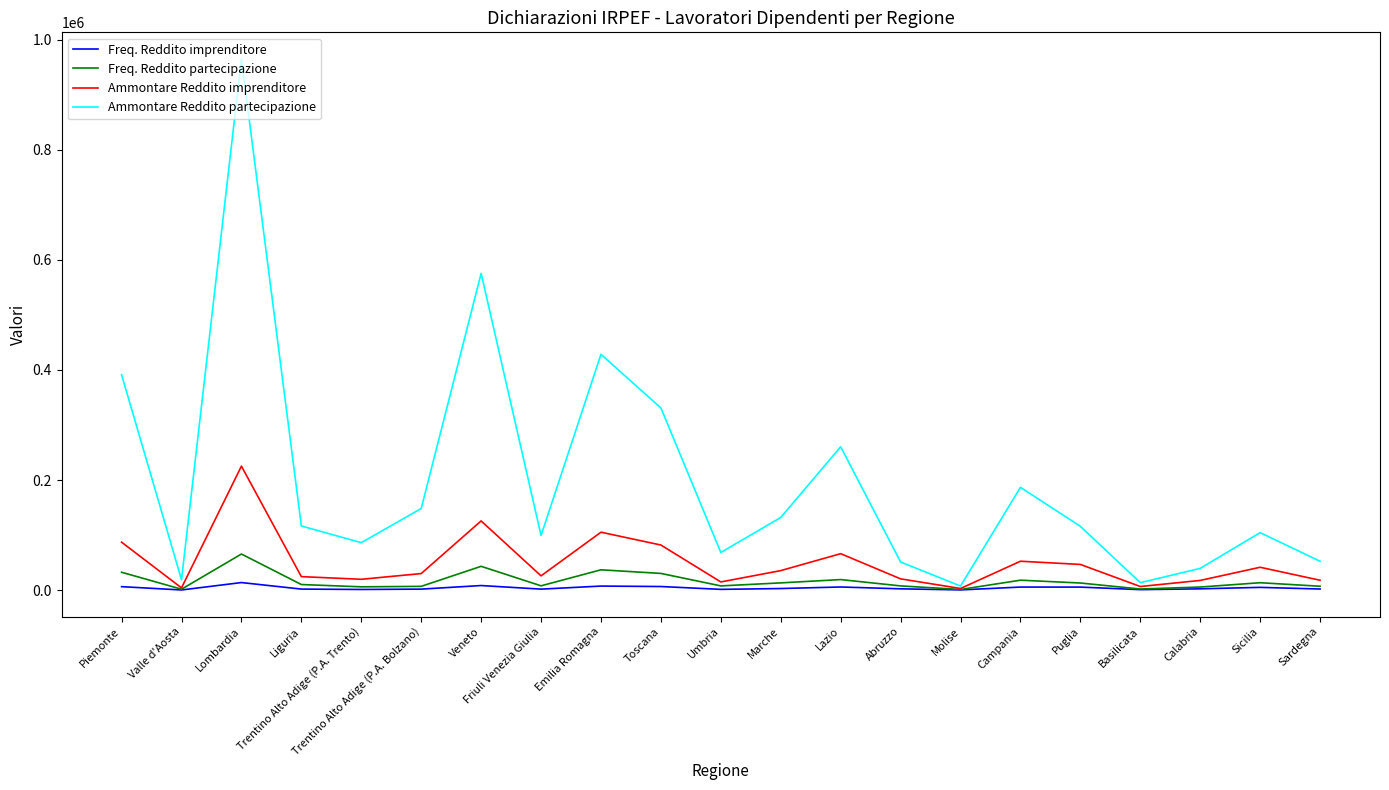

Is it true that Freq. Reddito imprenditore equals 2427 at Calabria?

True